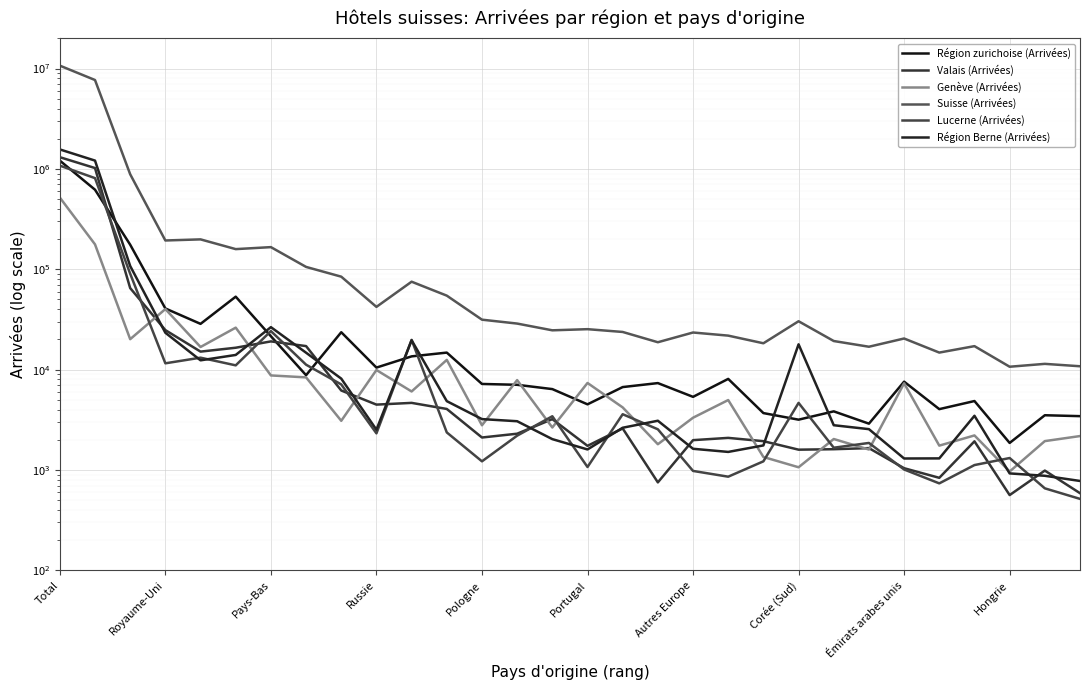

Which category has the highest value across all series?

Total